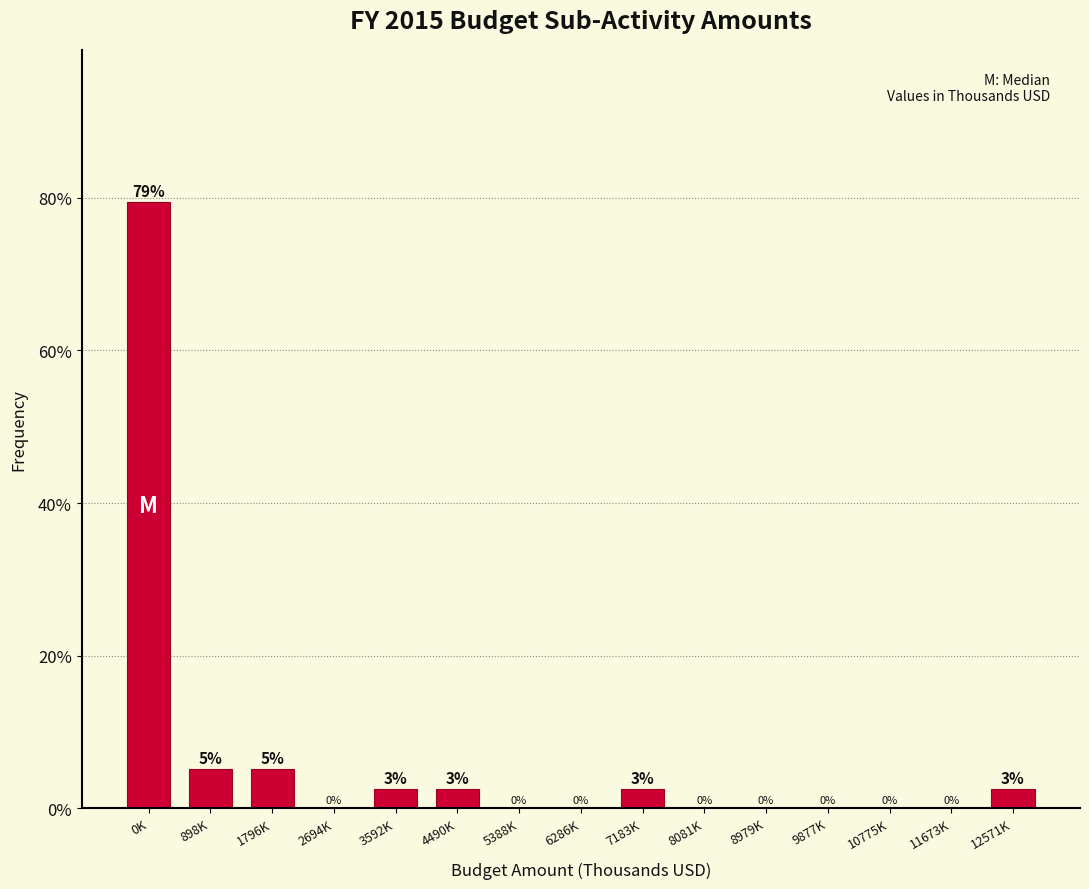

At which category does the chart reach its peak across all series?

0K